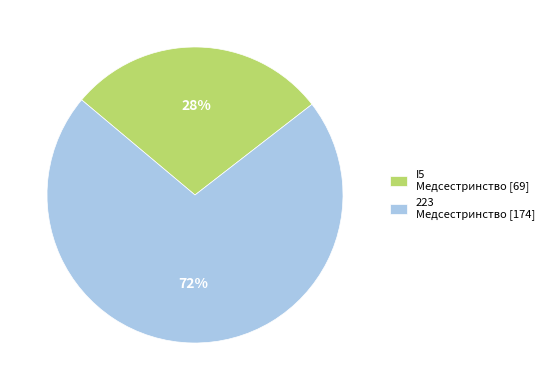

To the nearest percent, what portion does I5 represent?

28%